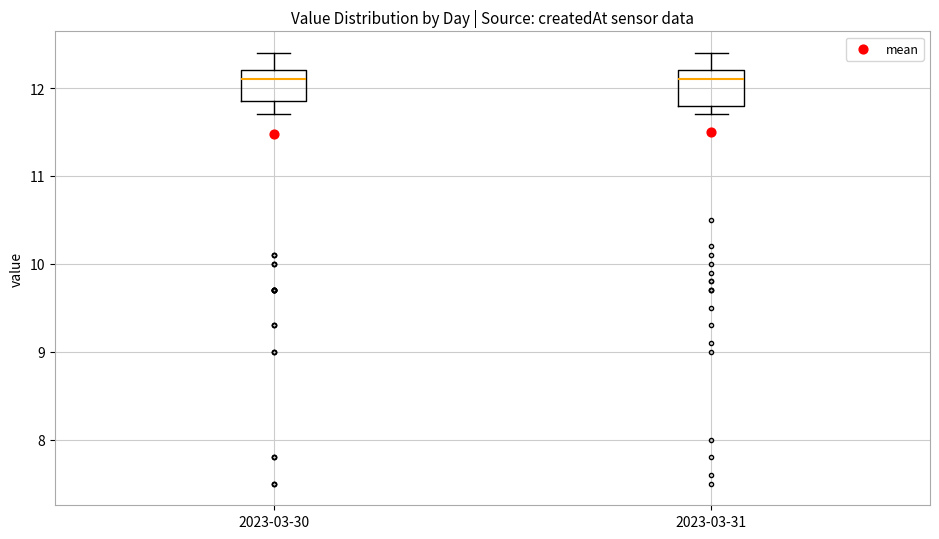

Reading left to right, transcribe this box plot: for each box, give where its median line is, the range the box spans, and where its two whiskers end, as read against the y-axis. The values are not printed on the chart, so give them approximately, as read against the axis.

2023-03-30: median 12.1, box 11.9 to 12.2, whiskers 11.7 to 12.4
2023-03-31: median 12.1, box 11.8 to 12.2, whiskers 11.7 to 12.4